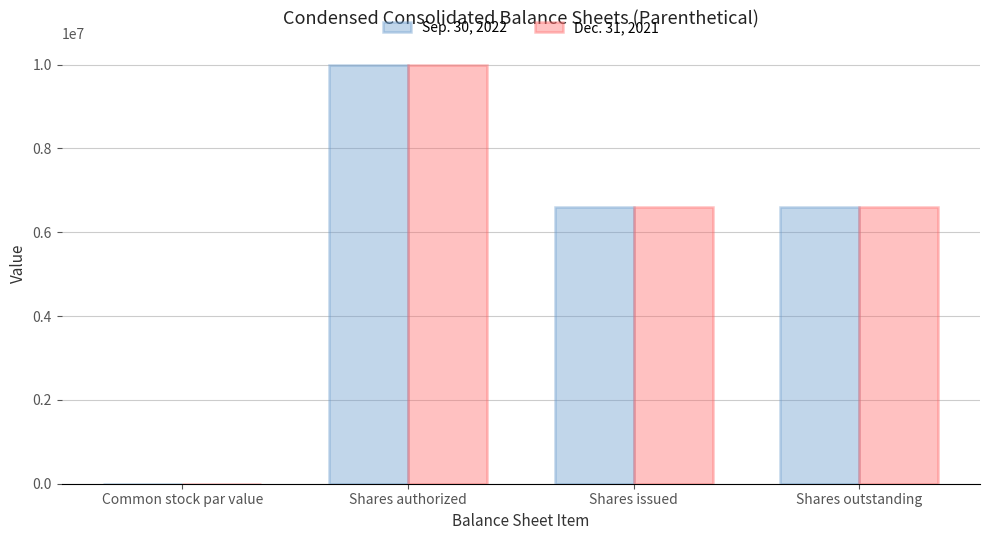

What is the sum of all Sep. 30, 2022 values?

23199824.0